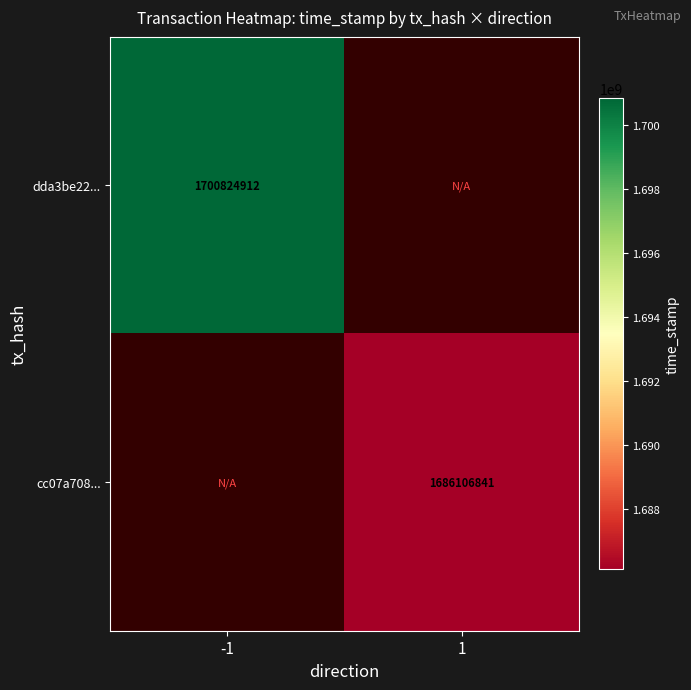

At how many categories does at least one series exceed 1692467579?

1